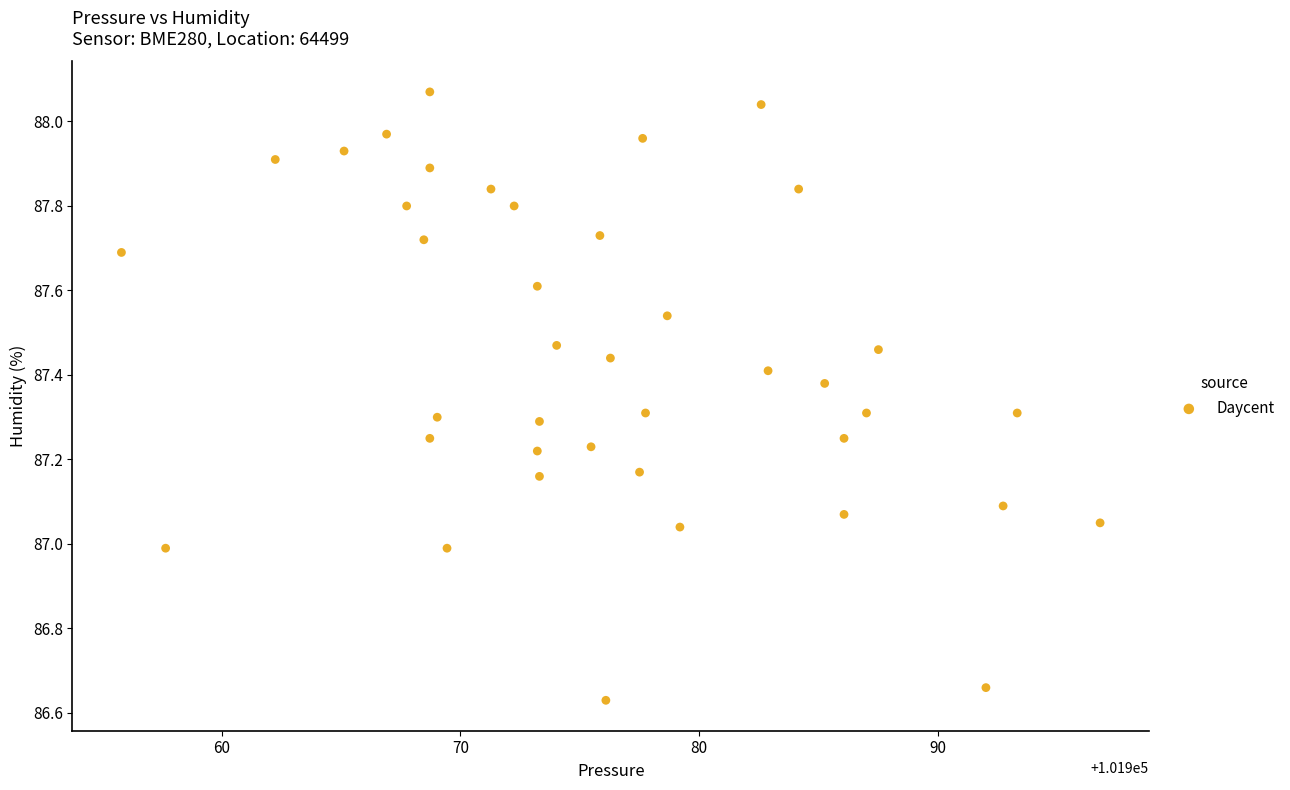

What is the range of Y values (max minus min)?

1.4